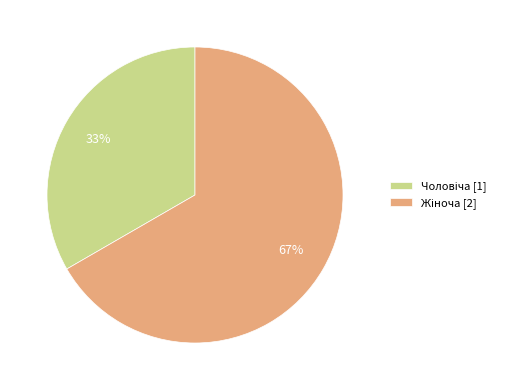

To the nearest percent, what is the average slice percentage?

50%